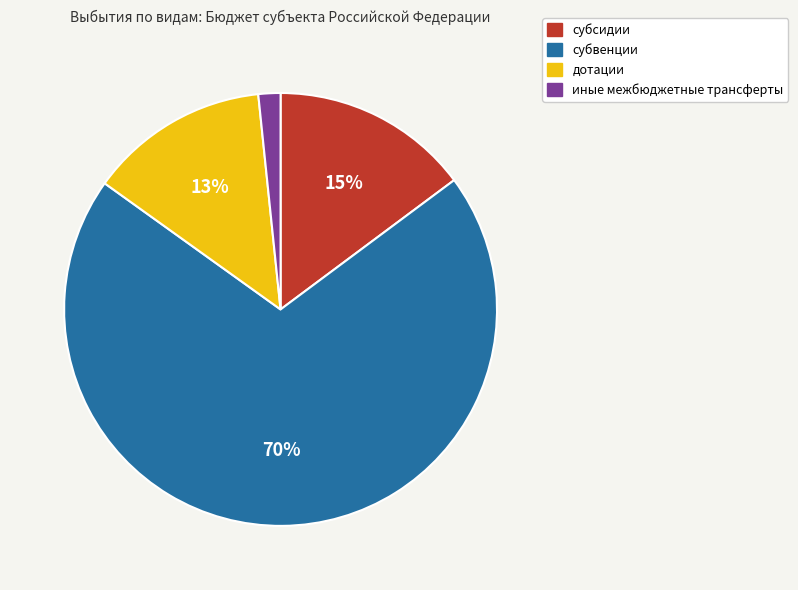

Which category has the smallest portion of the pie?

иные межбюджетные трансферты